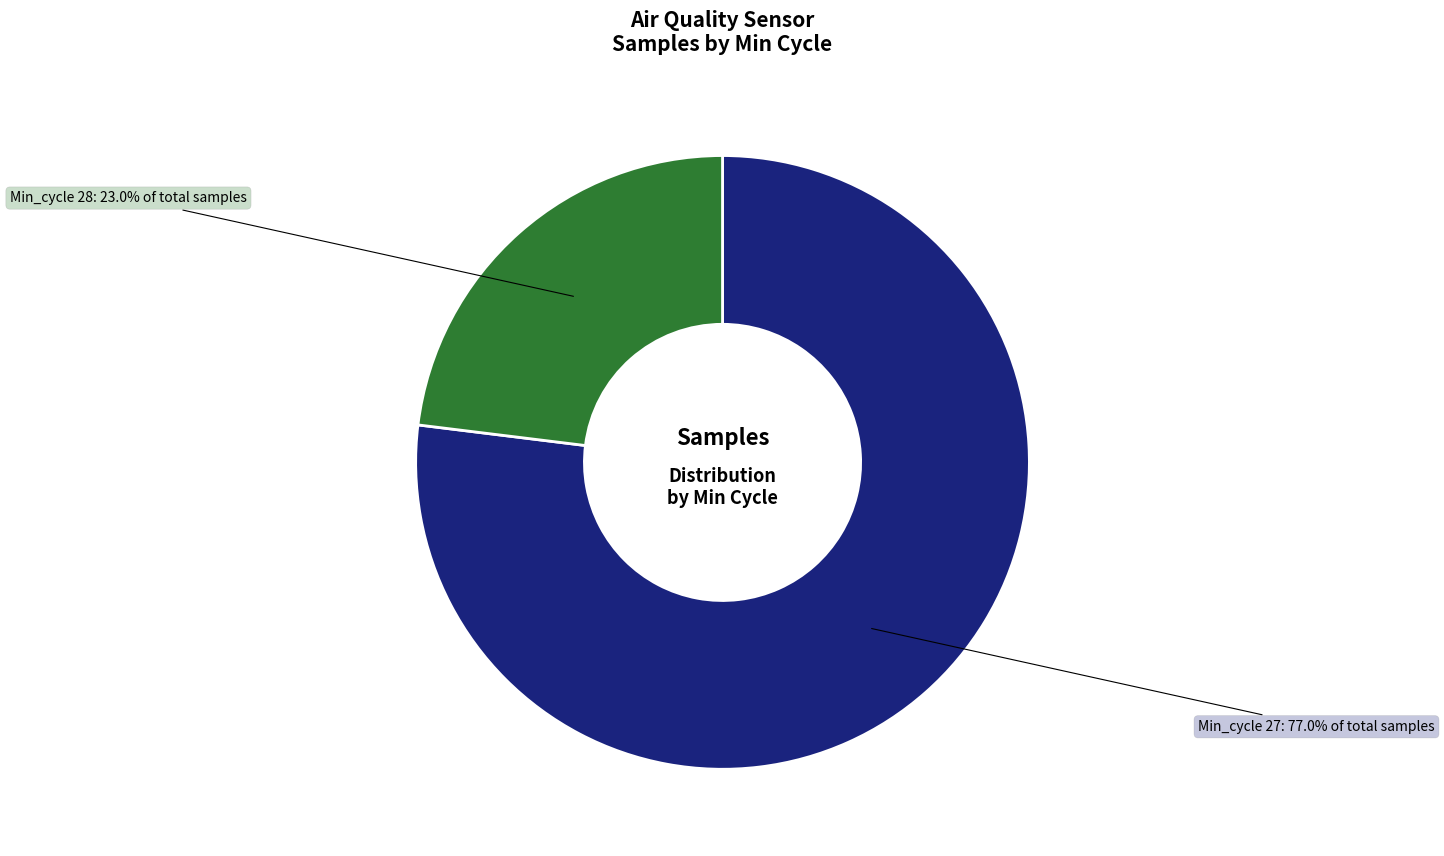

How many slices are in this pie chart?

2